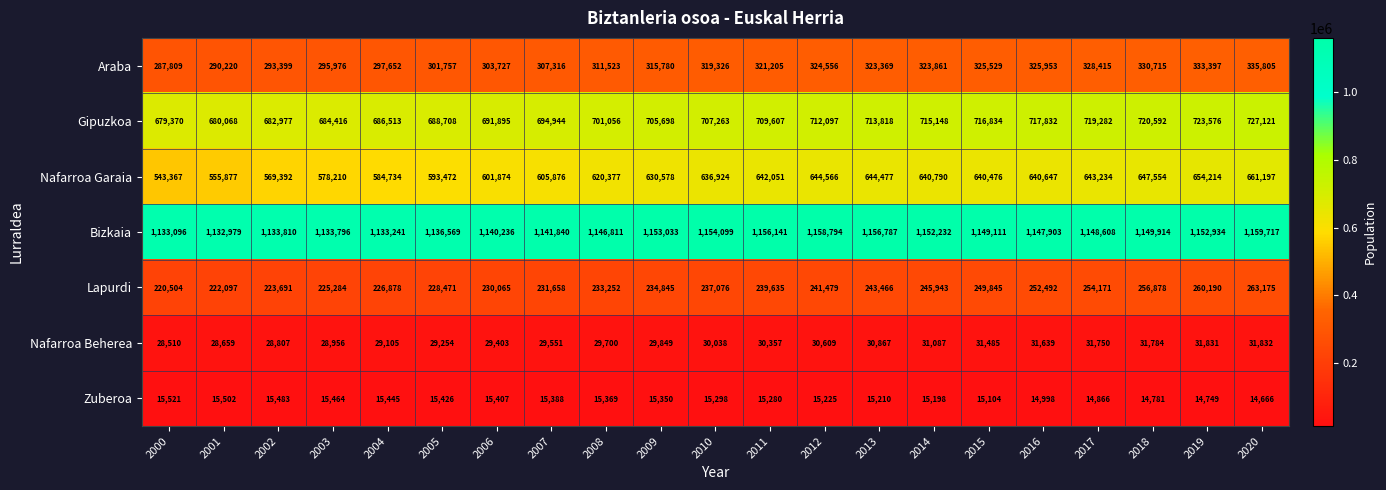

What is the maximum value for Lapurdi?

263175